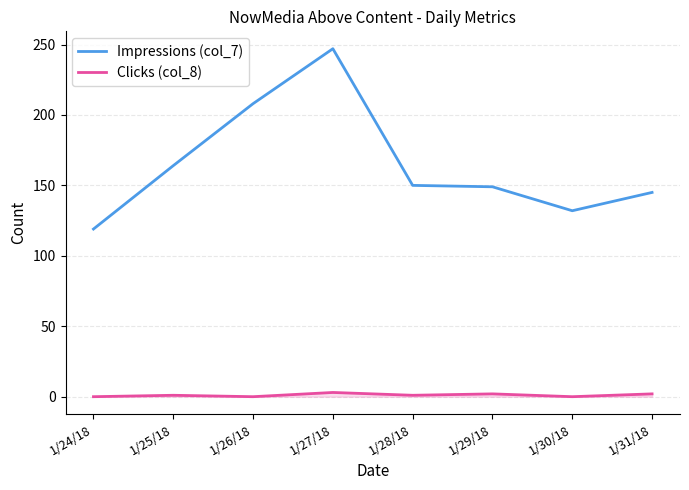

How many lines are shown in the chart?

2